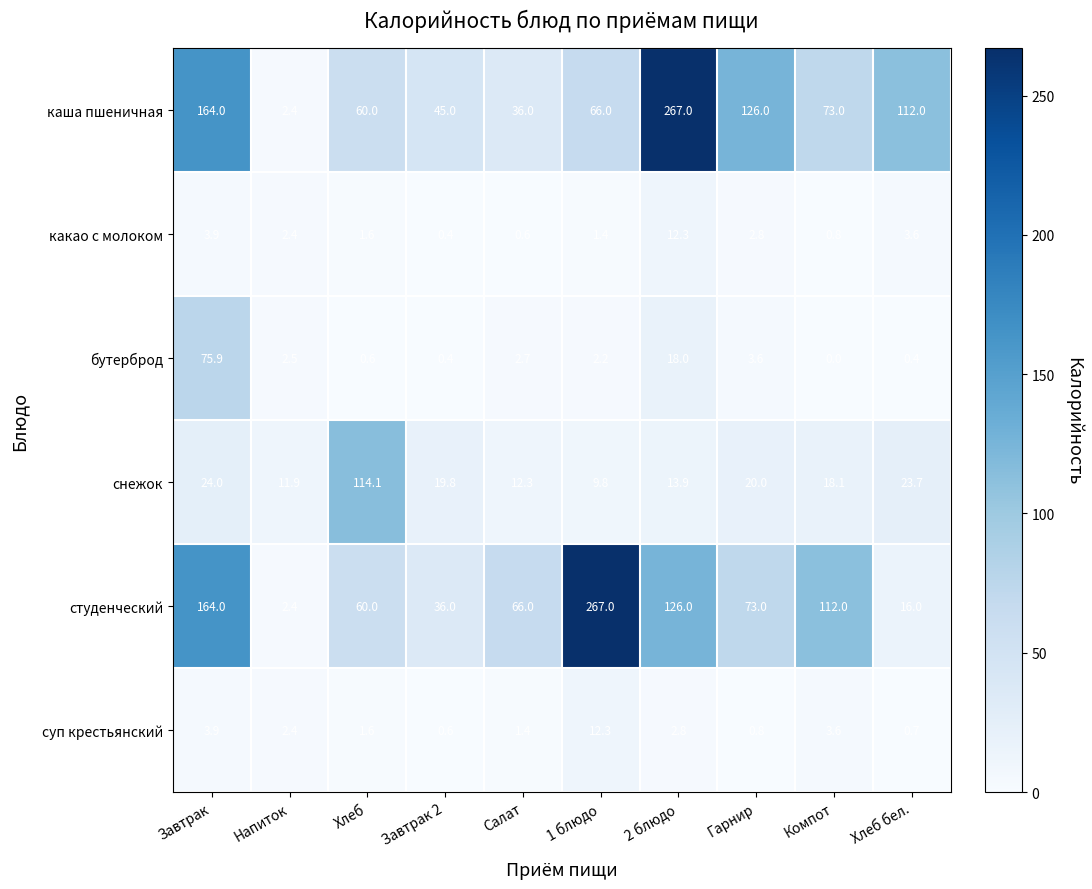

Rank the categories by какао с молоком value from lowest to highest.

Завтрак 2, Салат, Компот, 1 блюдо, Хлеб, Напиток, Гарнир, Хлеб бел., Завтрак, 2 блюдо